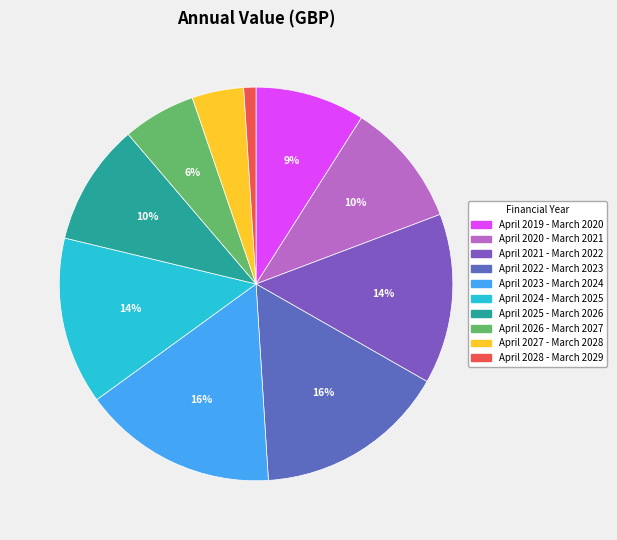

True or false: April 2026 - March 2027 accounts for 1% of the total.

False